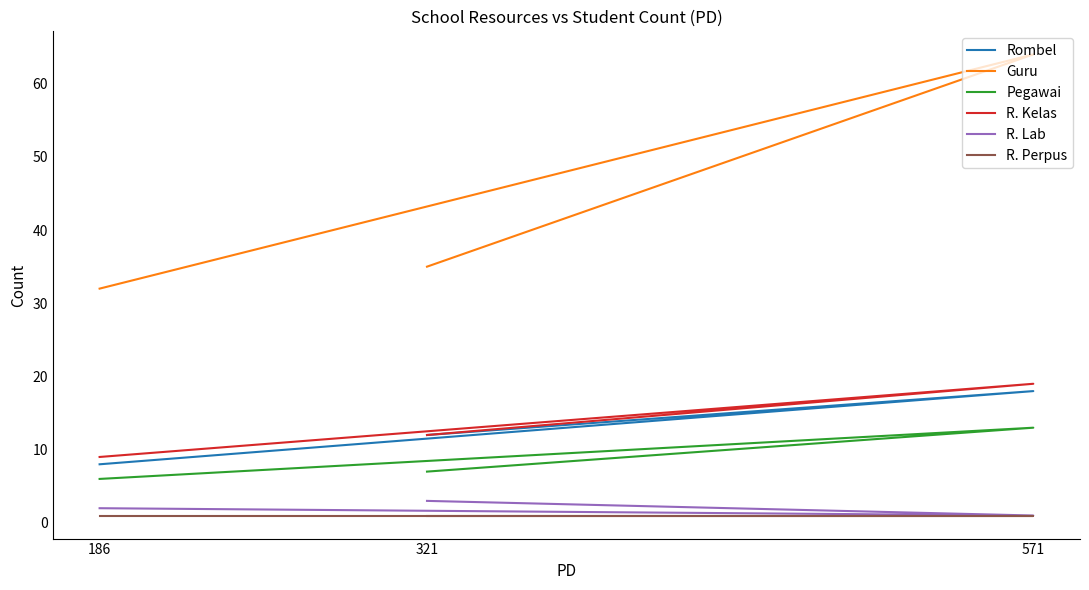

Which category has the lowest value across all series?

571